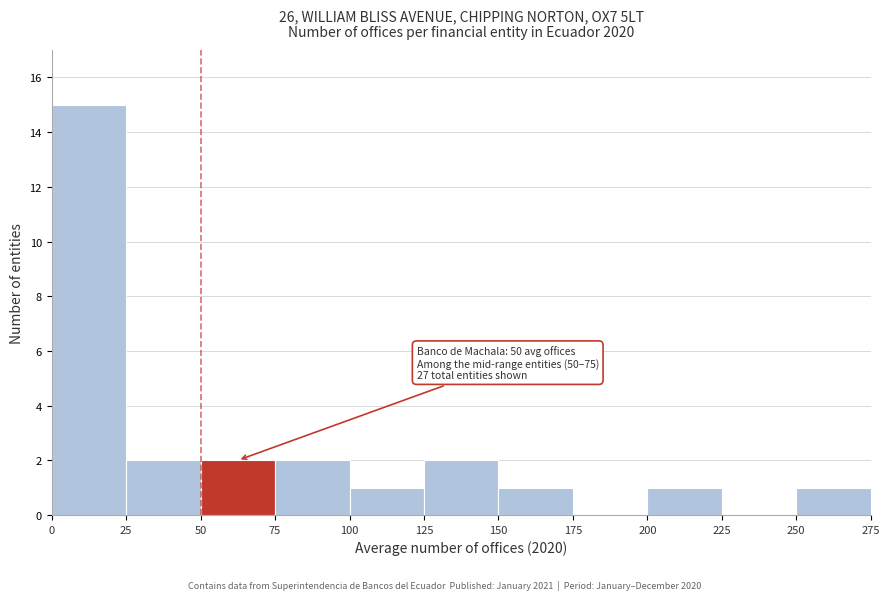

Which range on the x-axis has the tallest bar?

0 to 25